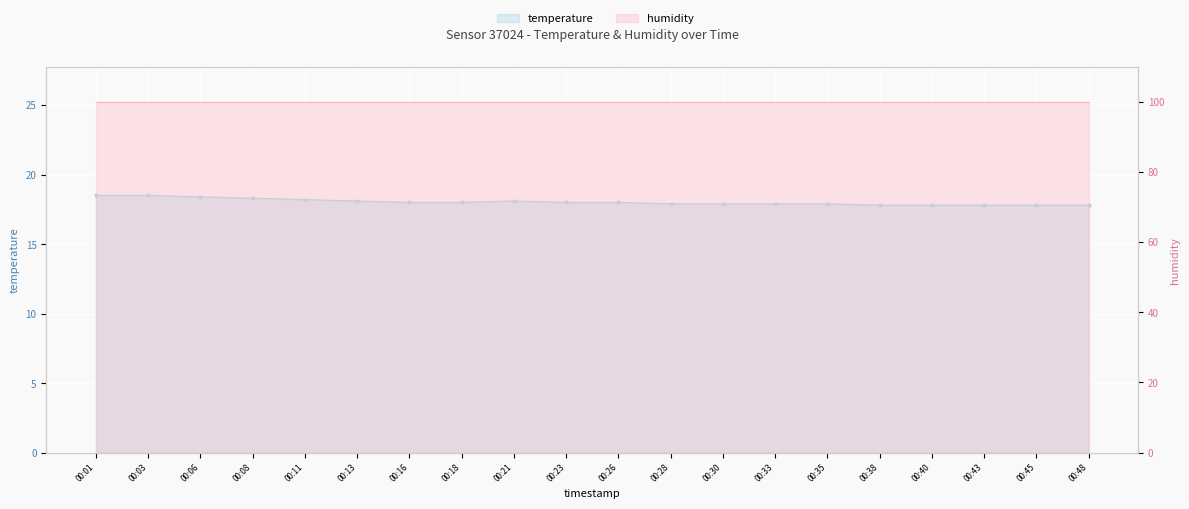

What is the value of the 15th point from the left?

17.9